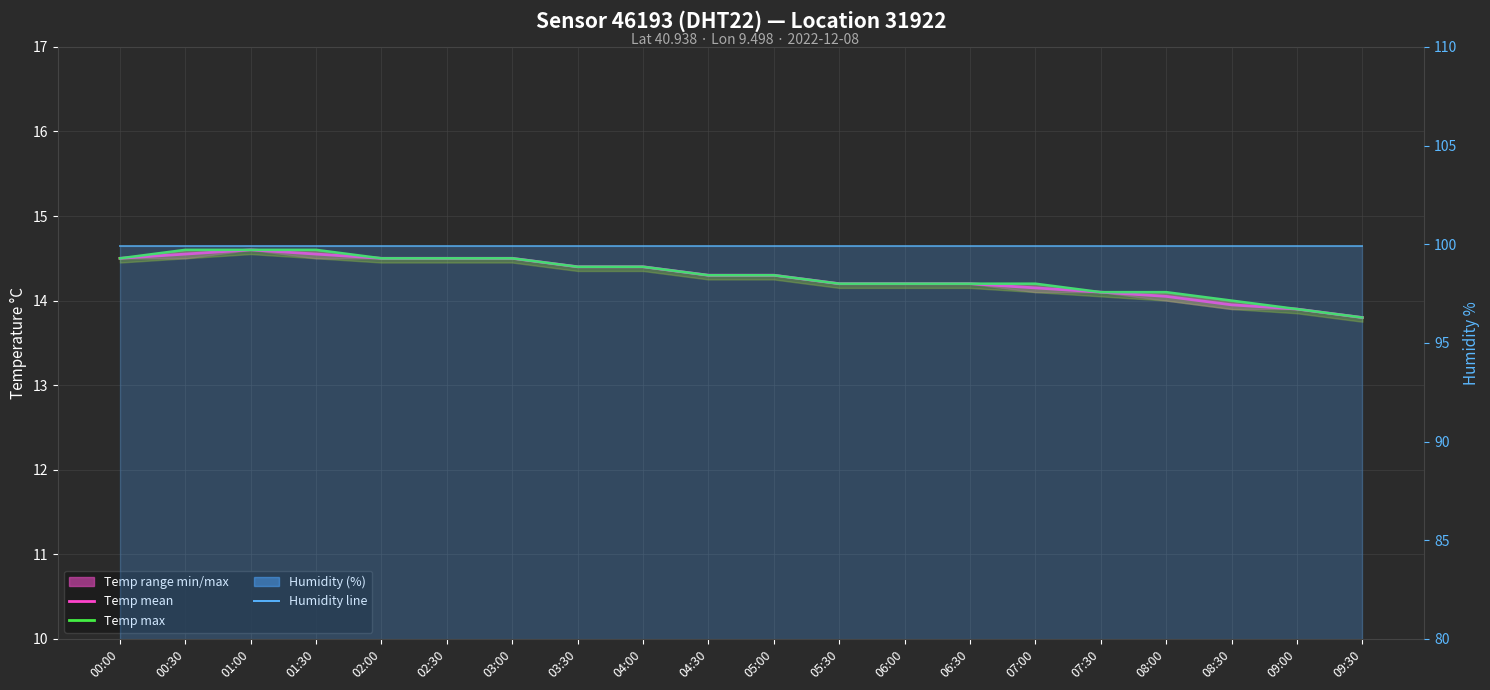

Which series has the largest total across all categories?

humidity line